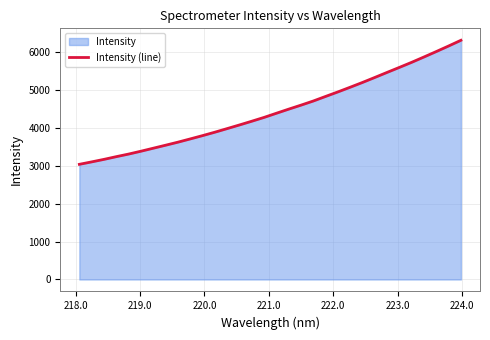

What is the maximum value shown in the chart?

6306.2